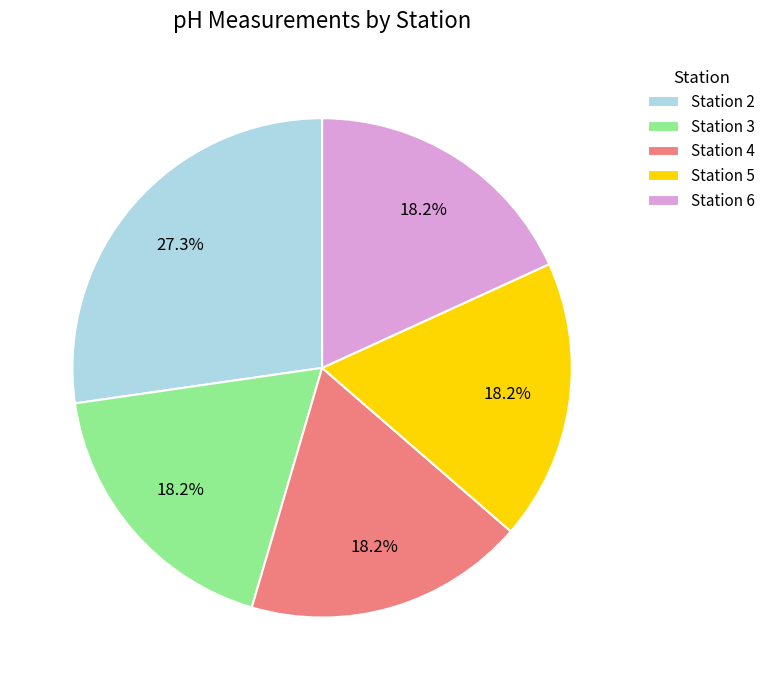

How many slices are in this pie chart?

5